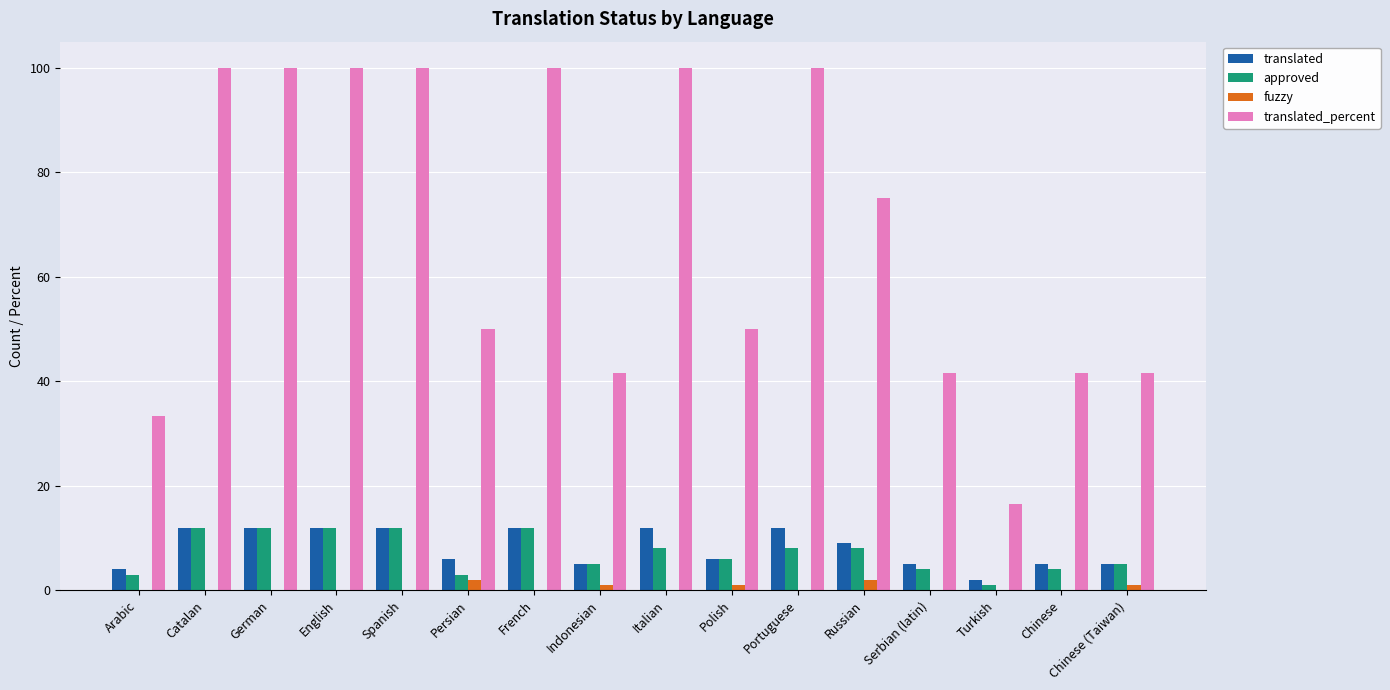

The value of approved at Catalan is 12.0. True or false?

True